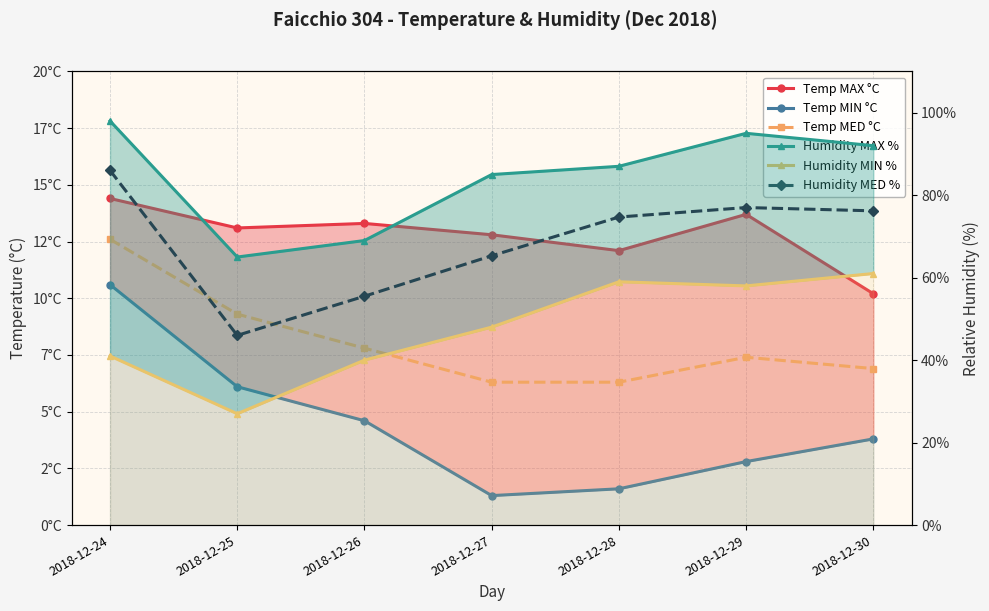

At how many categories does at least one series exceed 67?

6